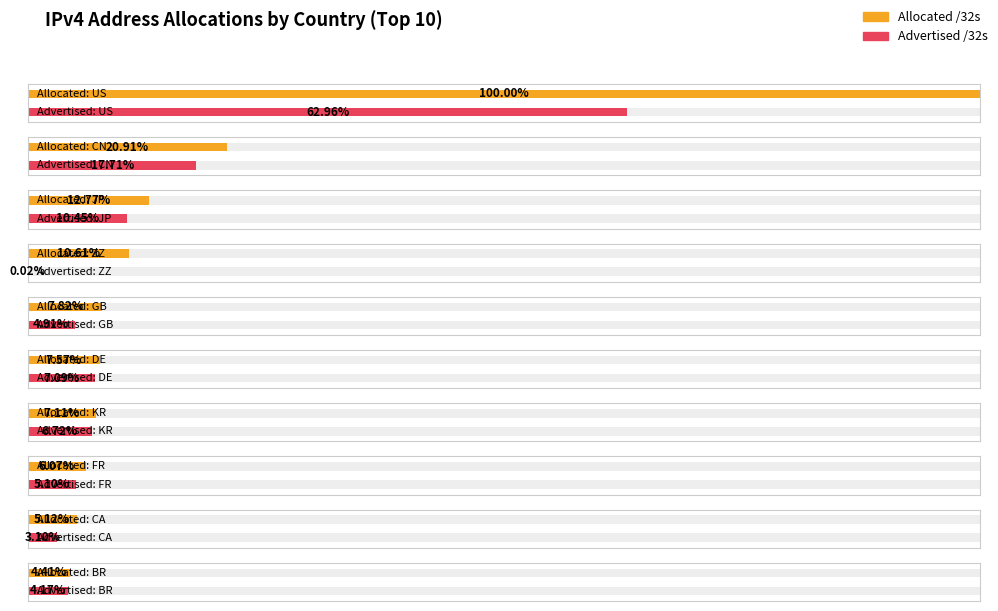

Which series has the largest range (max minus min)?

Allocated /32s